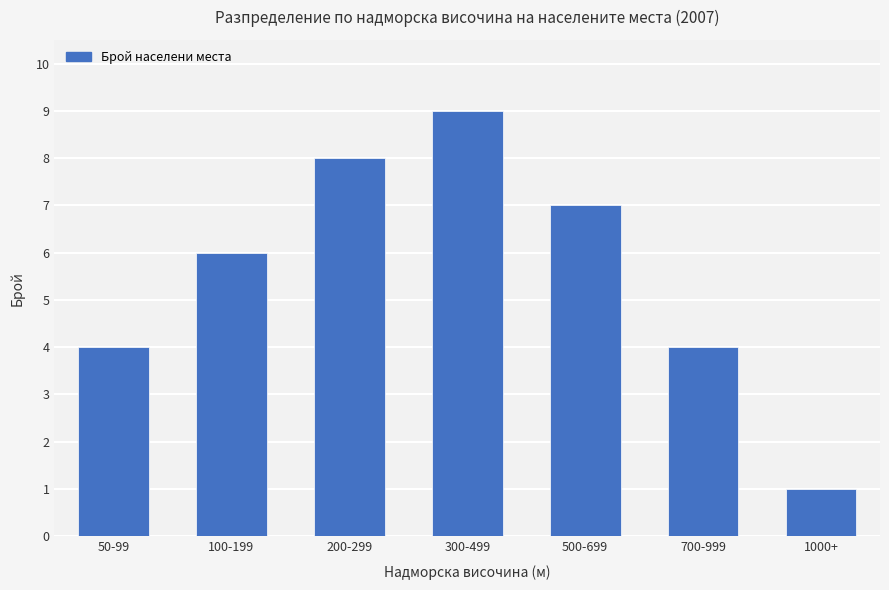

The value at 50-99 is 4. True or false?

True